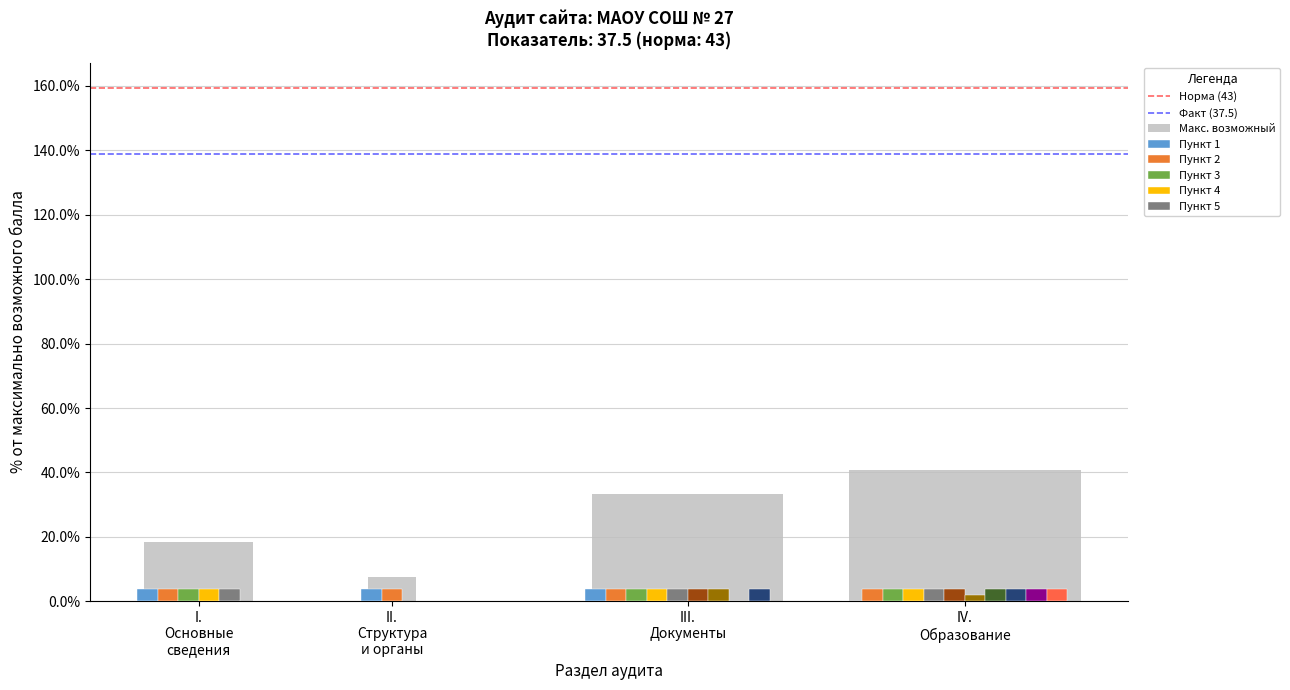

Where is Факт (37.5) nearest to the value 138?

I.
Основные
сведения